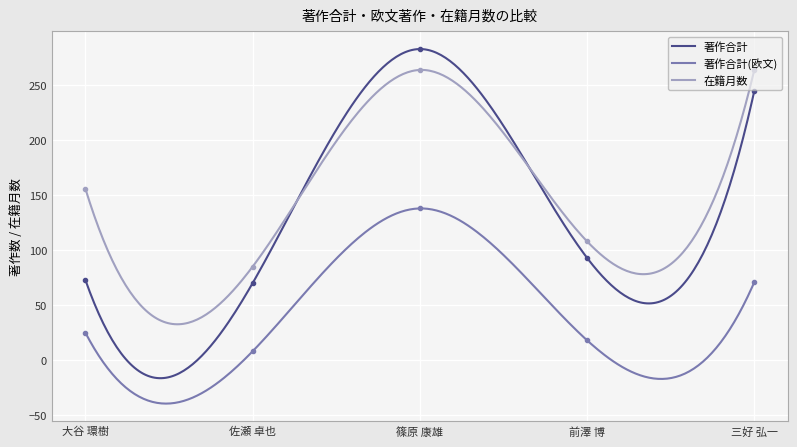

The value of 著作合計(欧文) at 佐瀬 卓也 is 8. True or false?

True